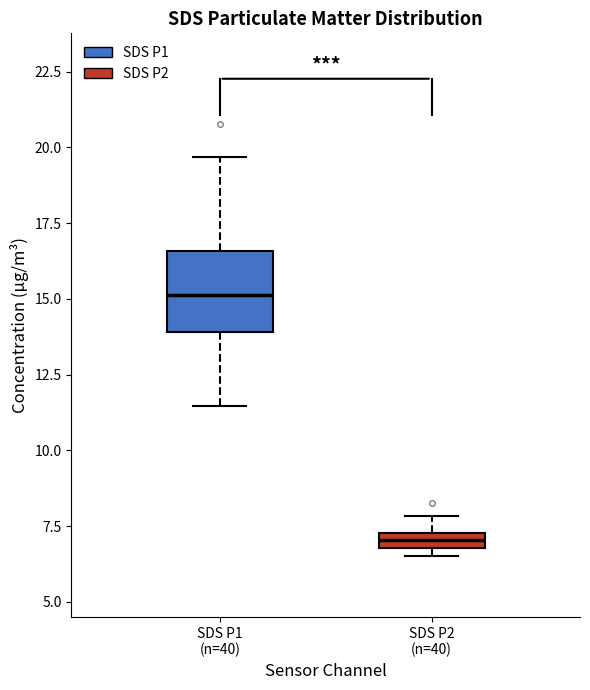

Where does the upper whisker of the box for SDS P2 (n=40) end on the y-axis? The values are not printed on the chart, so give them approximately, as read against the axis.

8.0